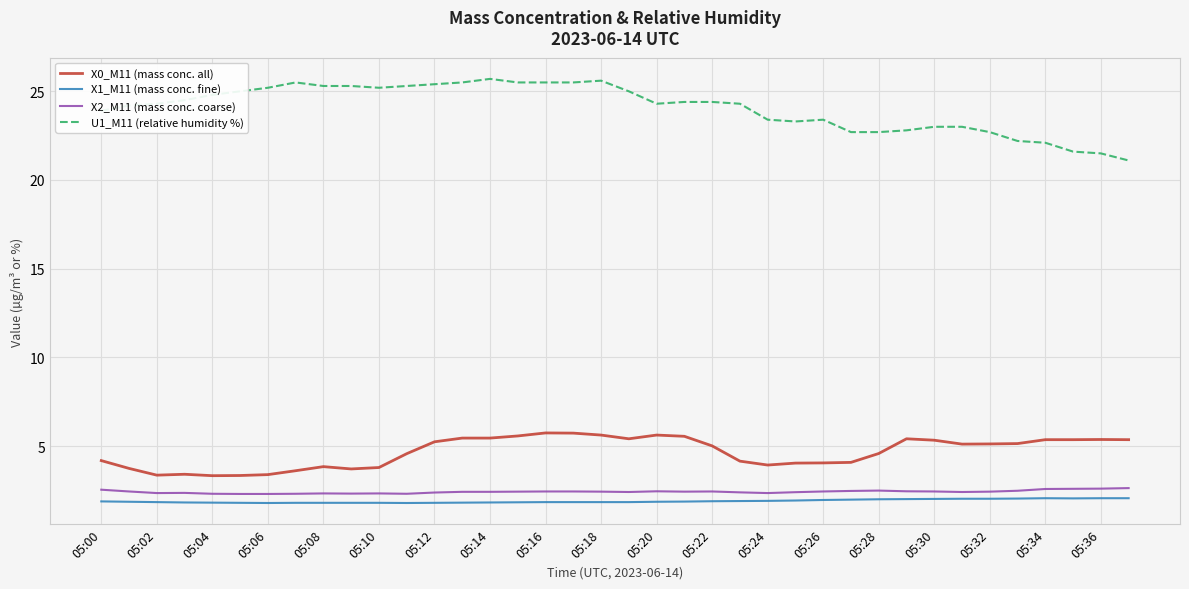

Count the X2_M11 (mass conc. coarse) values in the range 2 to 3.

38